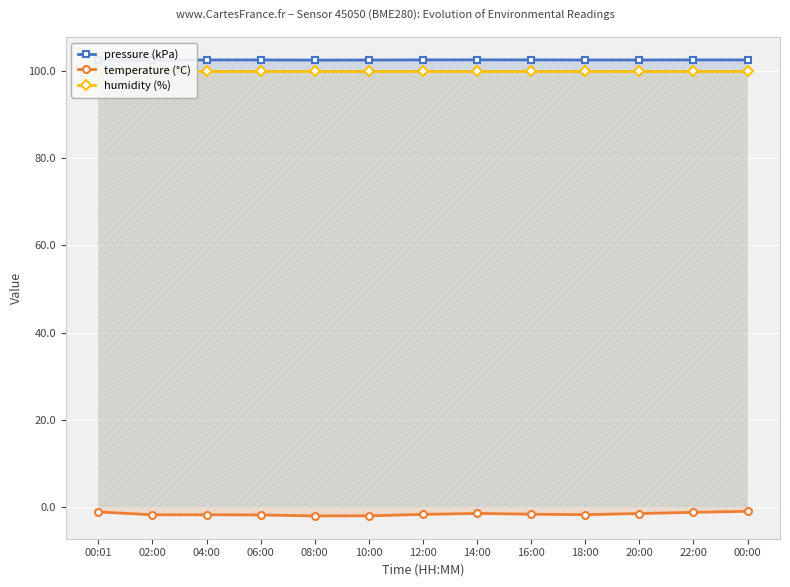

Which series has the widest spread of values?

temperature (°C)